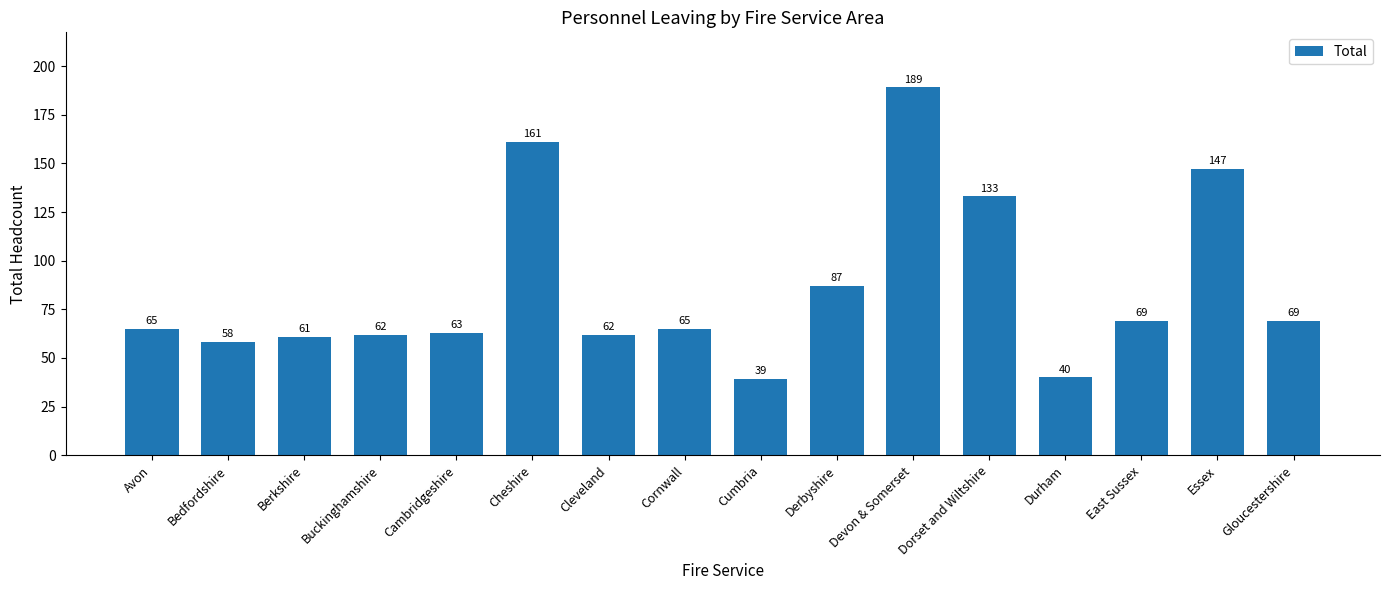

Does the chart contain stacked bars?

No